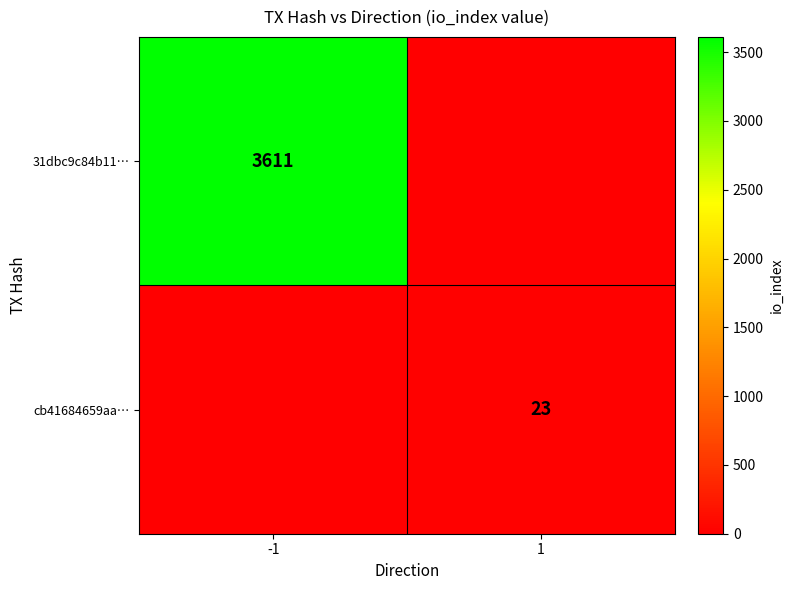

The value of cb41684659aa… at 1 is 23. True or false?

True